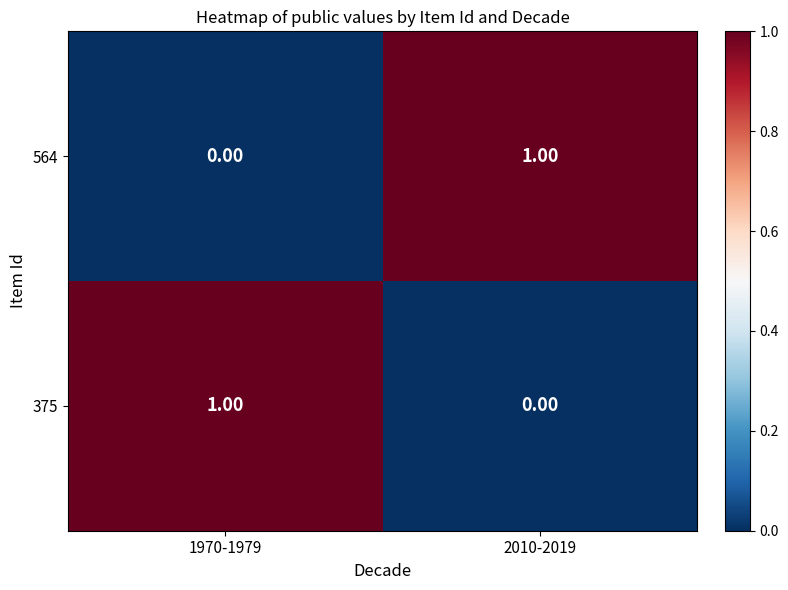

Rank the series at 1970-1979 from highest to lowest value.

375, 564